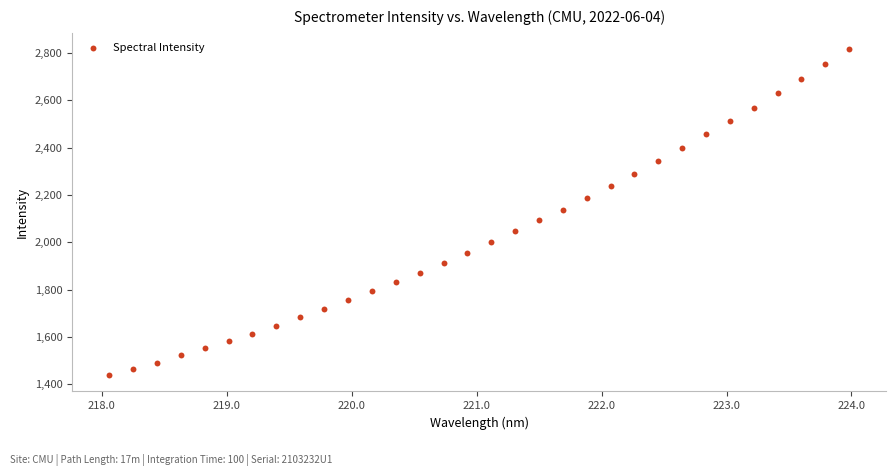

What is the range of X values (max minus min)?

5.9